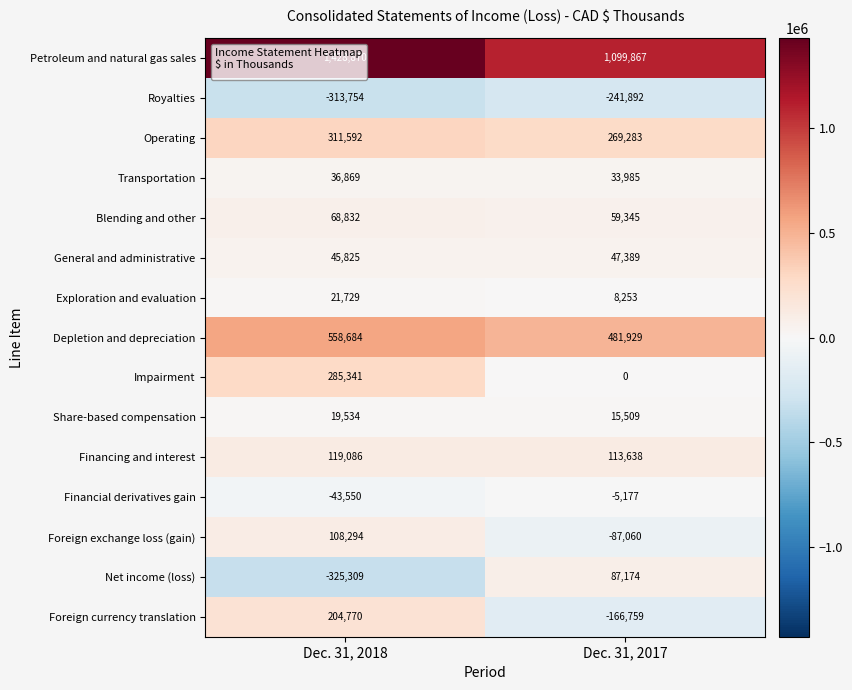

Which series changed the most between Dec. 31, 2018 and Dec. 31, 2017?

Net income (loss)